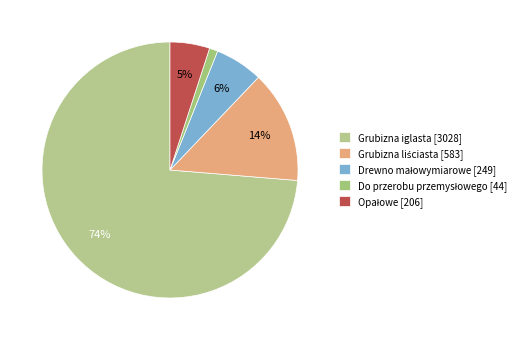

Count the number of slices in the pie.

5